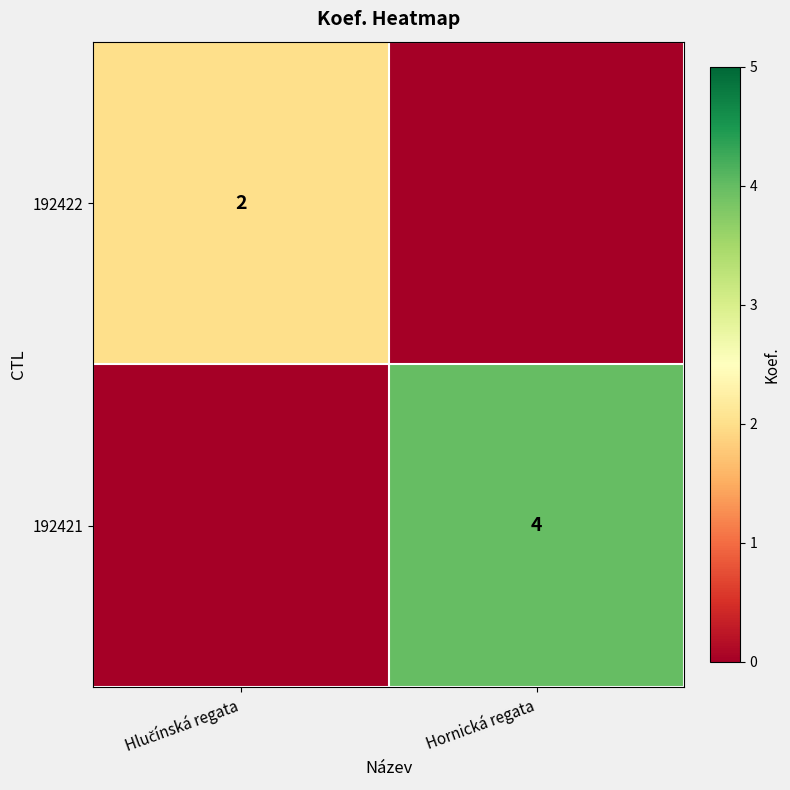

Which series has the largest total across all categories?

192421